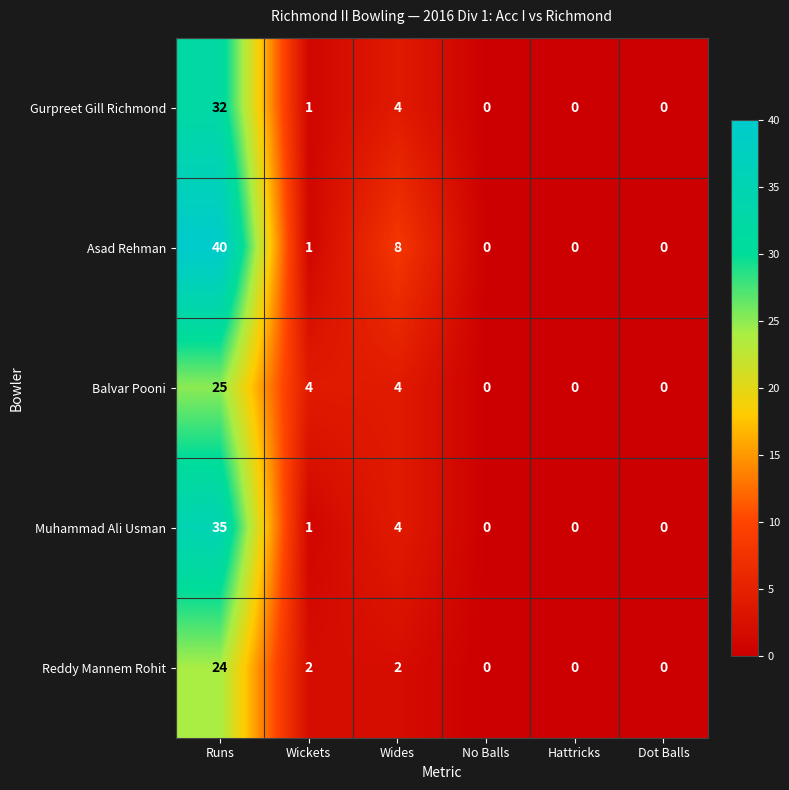

Between Wickets and Hattricks, which series saw the biggest shift?

Balvar Pooni